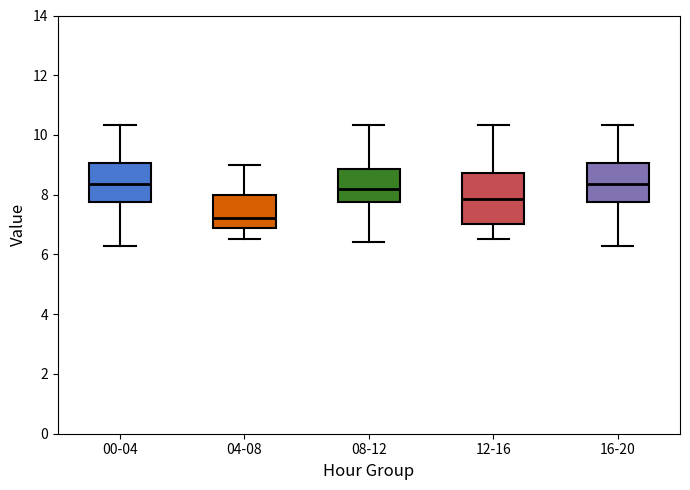

Comparing the boxes themselves (not the whiskers), which one is the tallest?

12-16